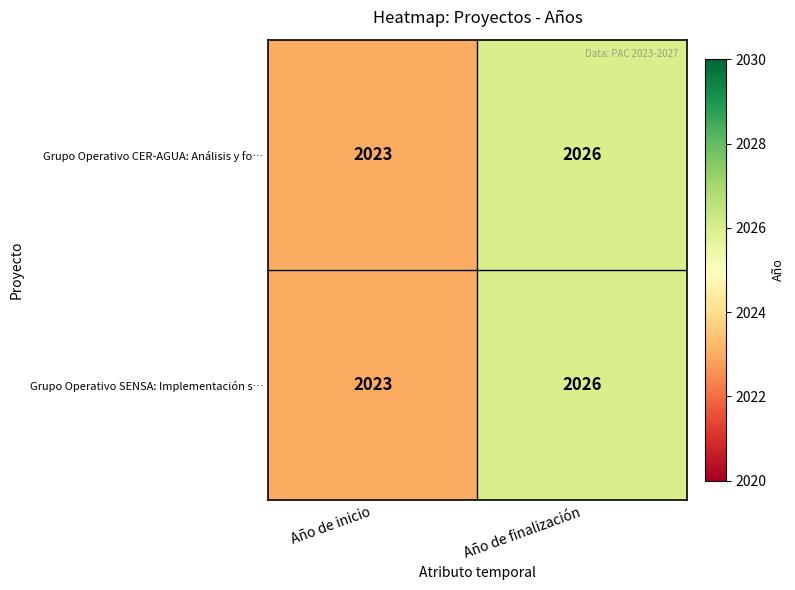

Where is Grupo Operativo CER-AGUA: Análisis y fo… nearest to the value 2024?

Año de inicio